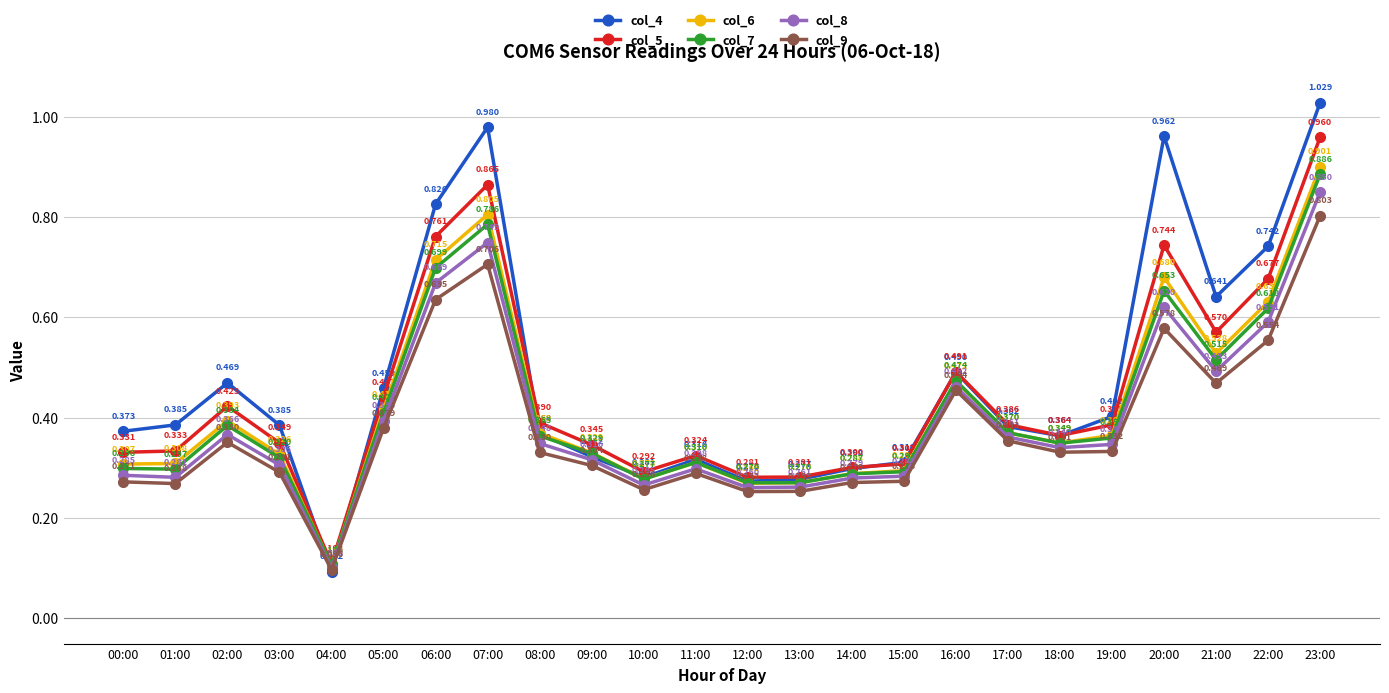

Is the value of col_9 at 02:00 greater than the value of col_5 at 20:00?

No